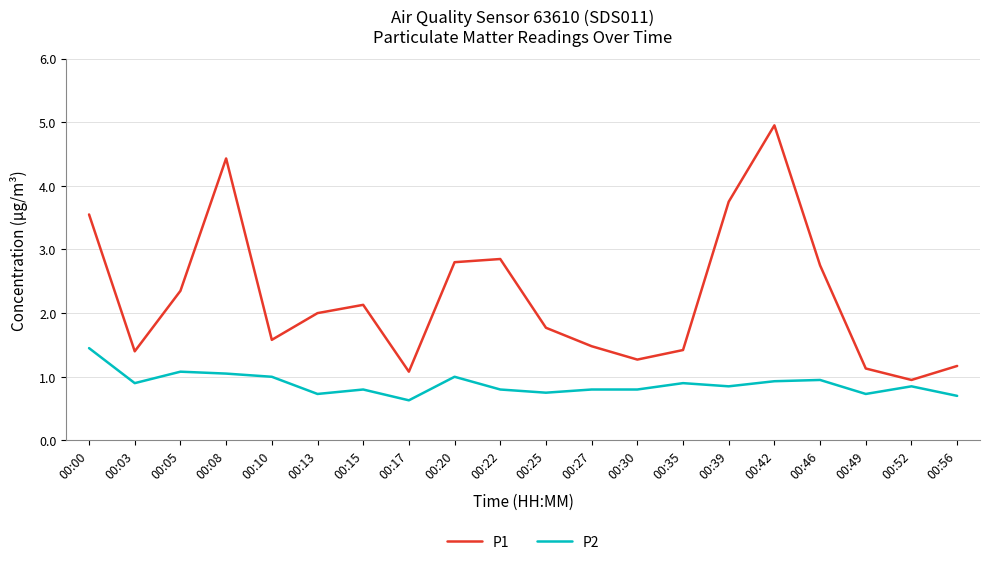

Where is the first local maximum for P1?

00:08